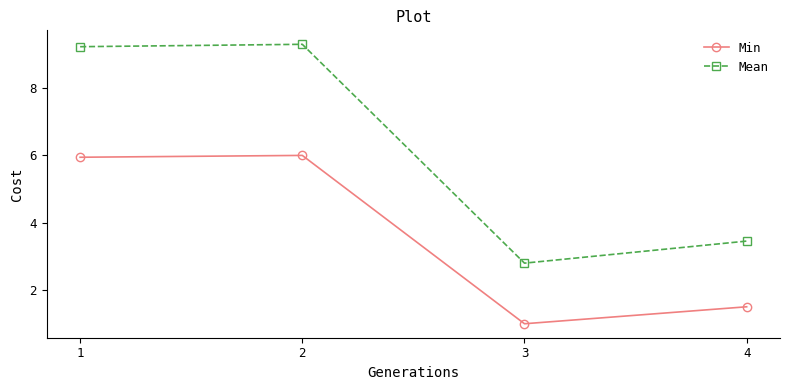

Rank the series by their maximum value, from lowest to highest.

Min, Mean